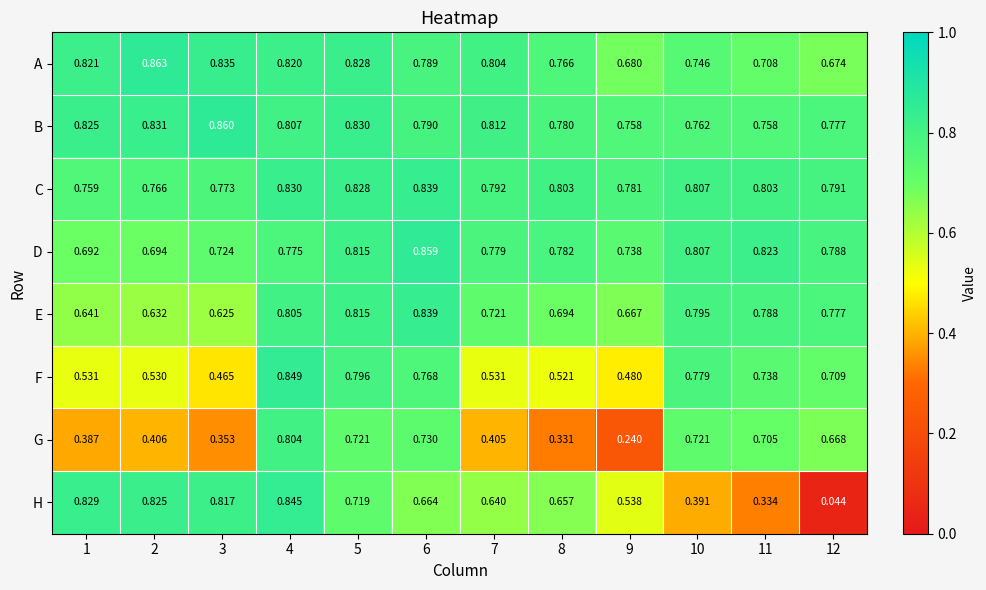

At how many categories does at least one series exceed 0?

12